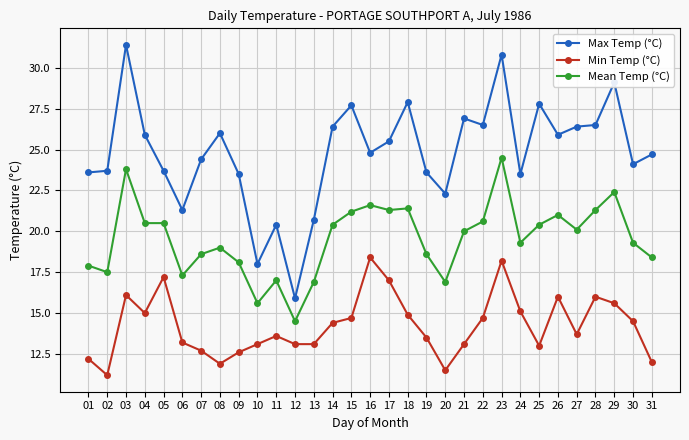

Which series has the largest total across all categories?

Max Temp (°C)